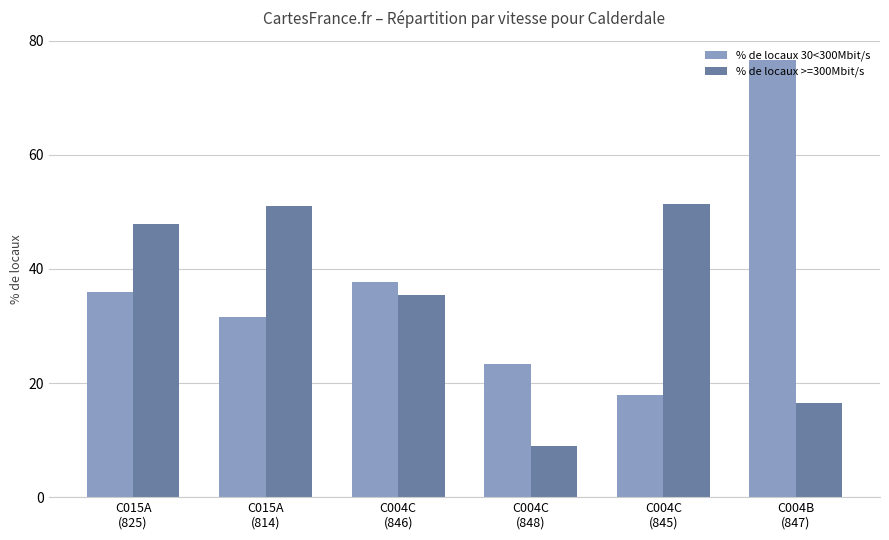

Reading left to right, extract all data points from this chart.

% de locaux 30<300Mbit/s: C015A
(825)=35.9	C015A
(814)=31.6	C004C
(846)=37.7	C004C
(848)=23.3	C004C
(845)=17.9	C004B
(847)=76.7
% de locaux >=300Mbit/s: C015A
(825)=47.9	C015A
(814)=51.0	C004C
(846)=35.5	C004C
(848)=8.9	C004C
(845)=51.4	C004B
(847)=16.5